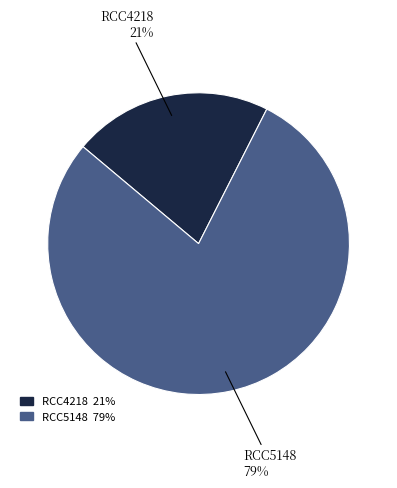

Which category has the biggest portion of the pie?

RCC5148